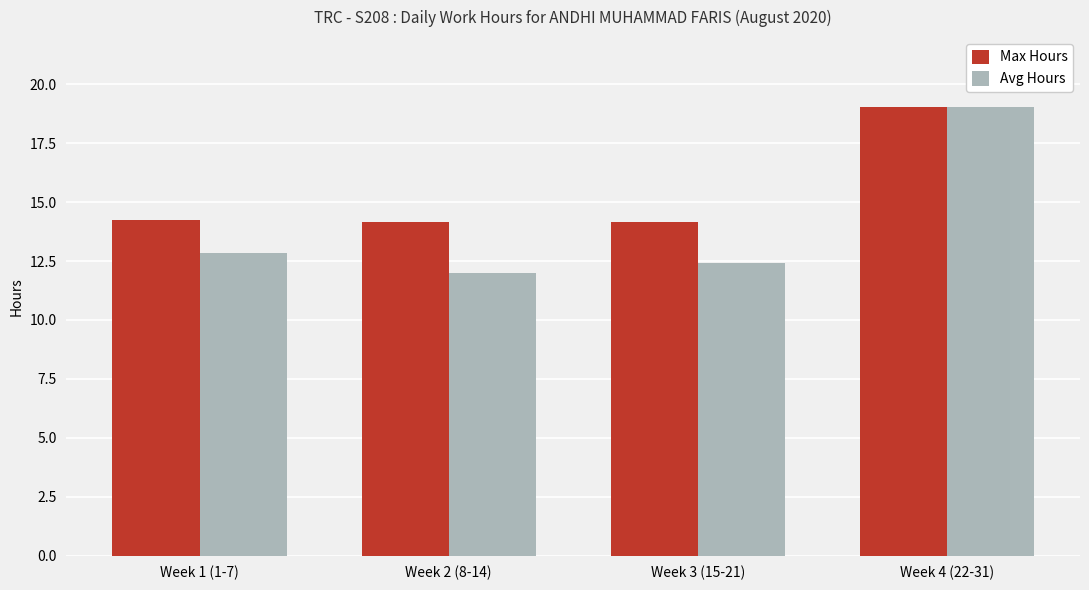

Which label corresponds to the smallest value in the chart?

Week 2 (8-14)